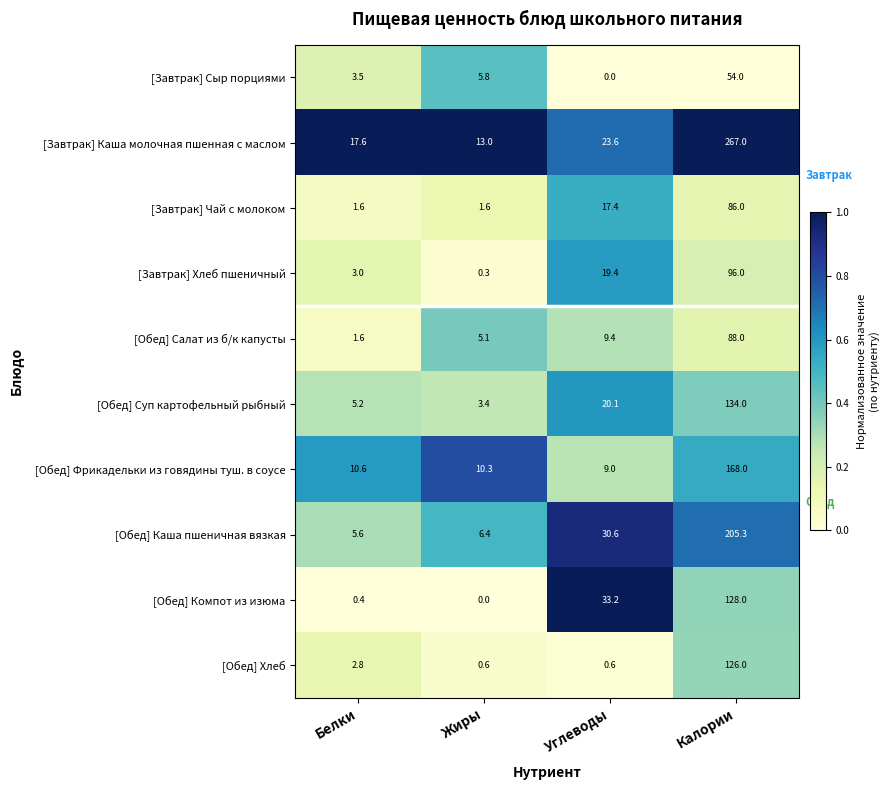

The [Обед] Каша пшеничная вязкая series shows 205.3 at Калории. True or false?

True